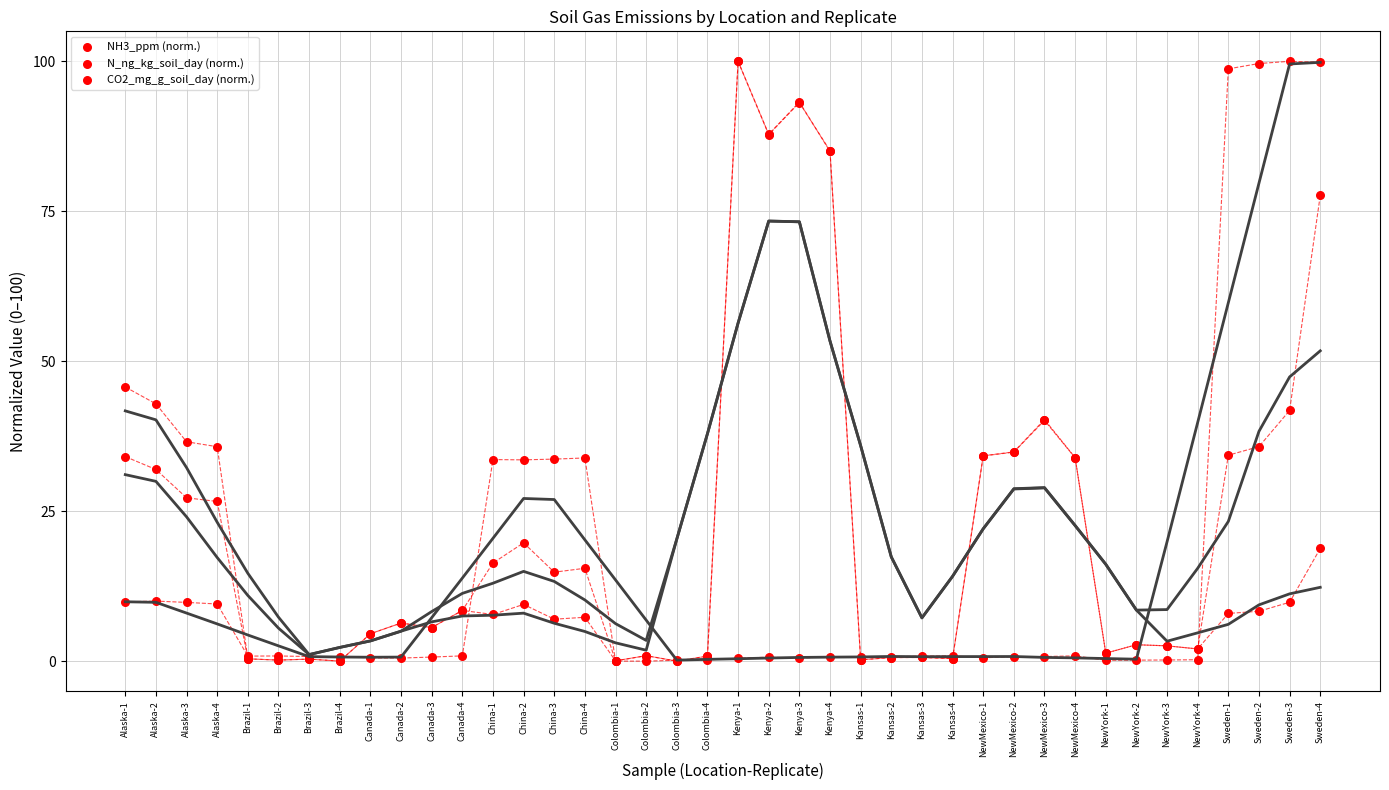

Which series contains the highest Y value?

NH3_ppm (norm.)